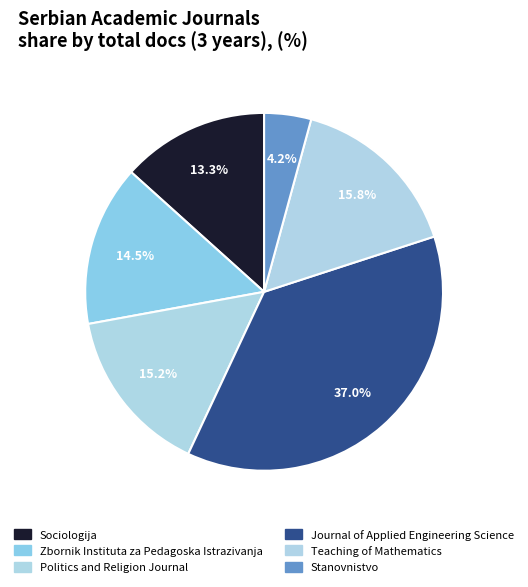

Does any single category account for the majority?

No